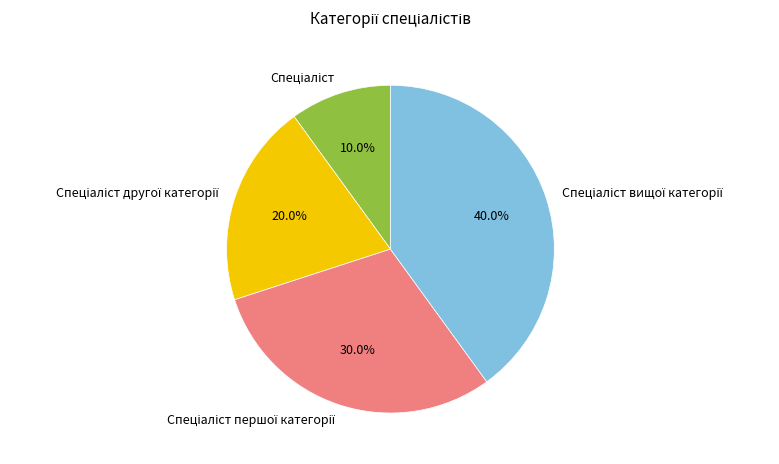

How many segments does this pie chart have?

4